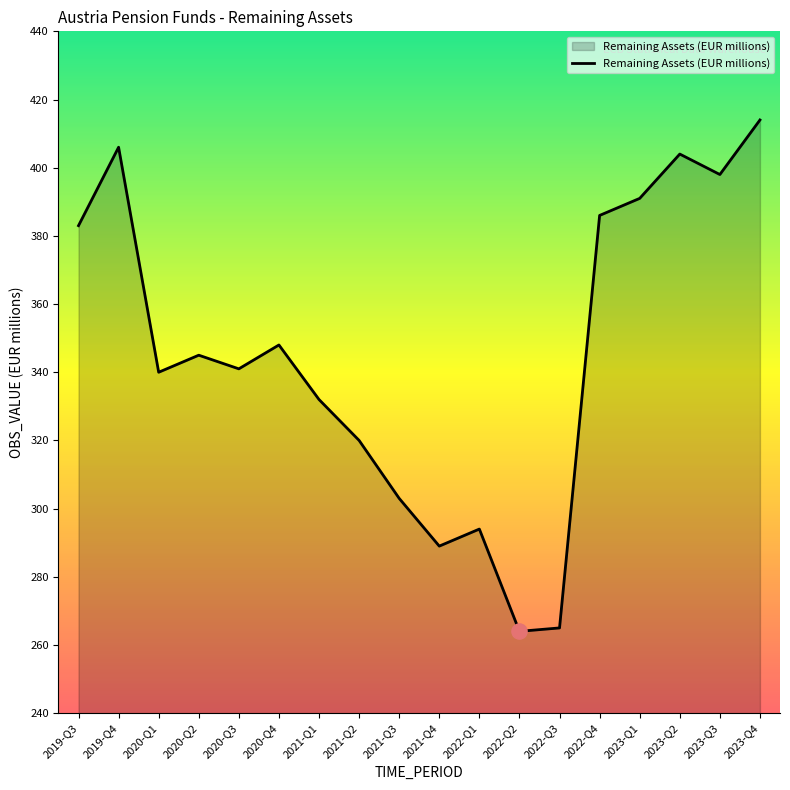

Which has a higher value, 2023-Q2 or 2021-Q3?

2023-Q2